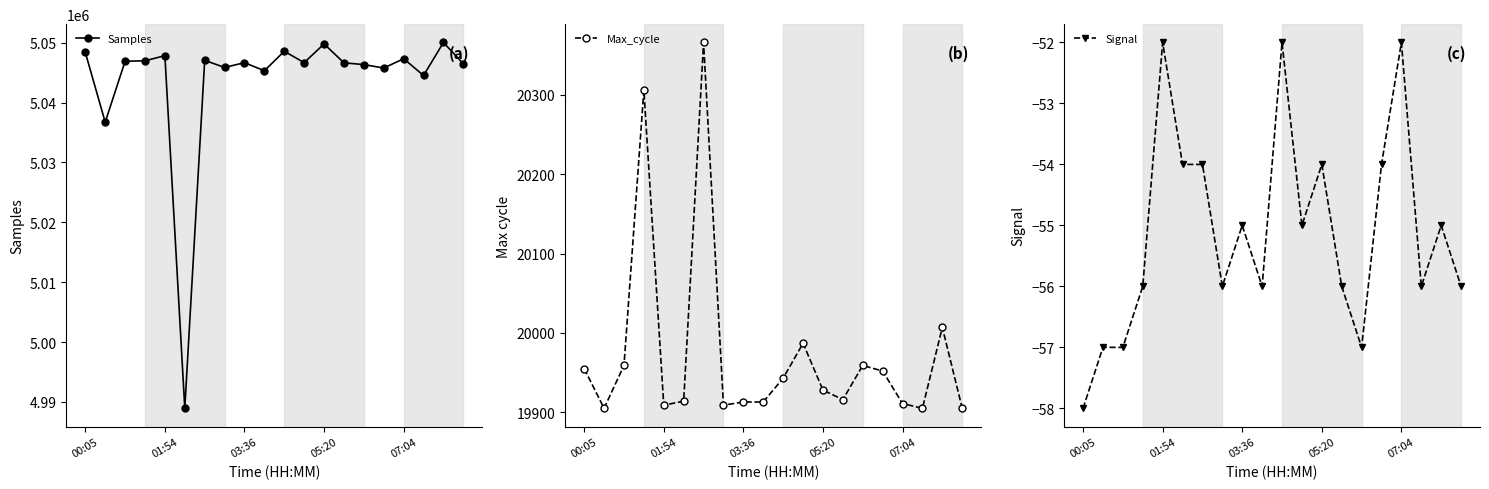

Which series has the largest total across all categories?

Samples